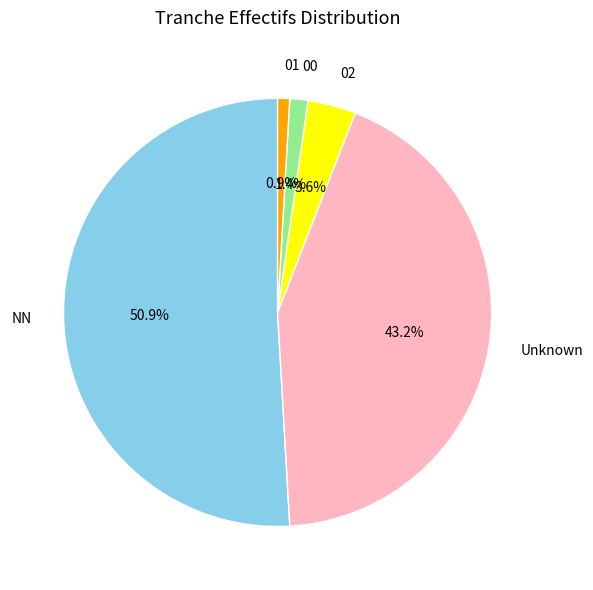

Between Unknown and NN, which is larger?

NN